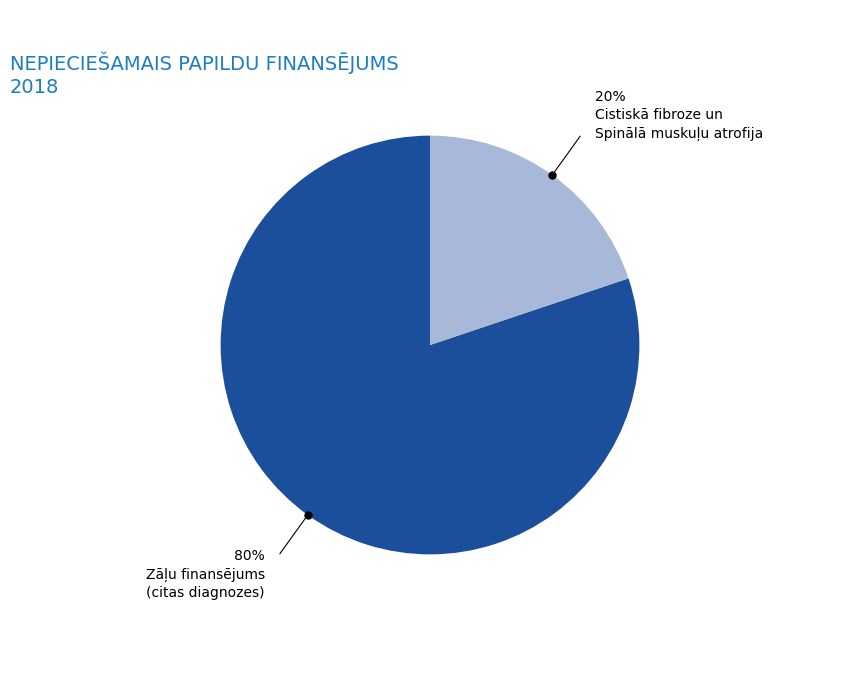

Does any single category account for the majority?

Yes